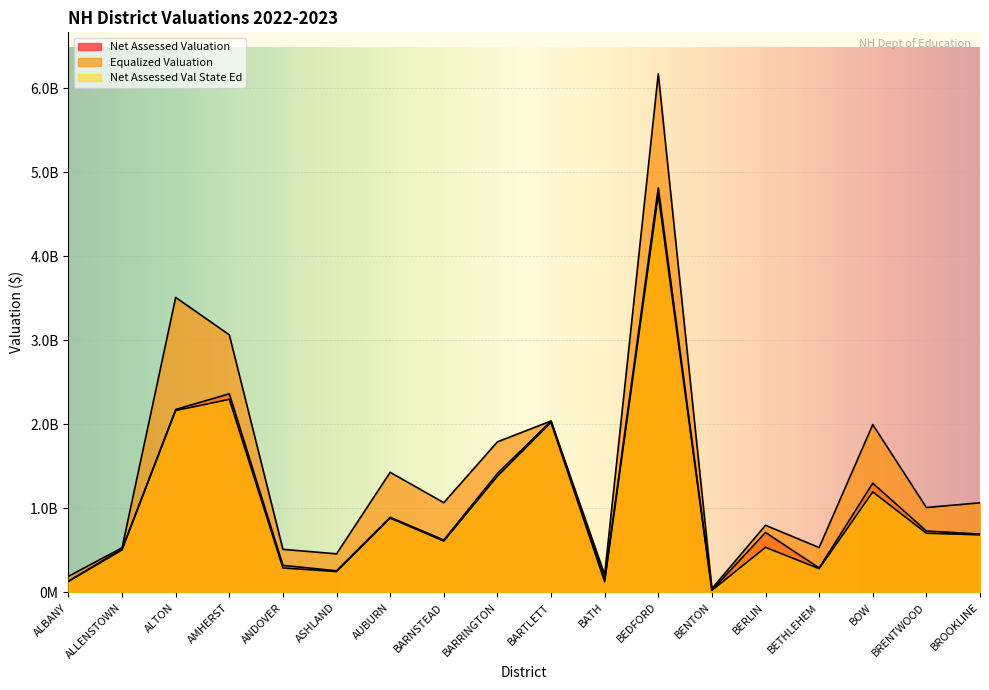

Which category has the lowest value in the Equalized Valuation series?

BENTON